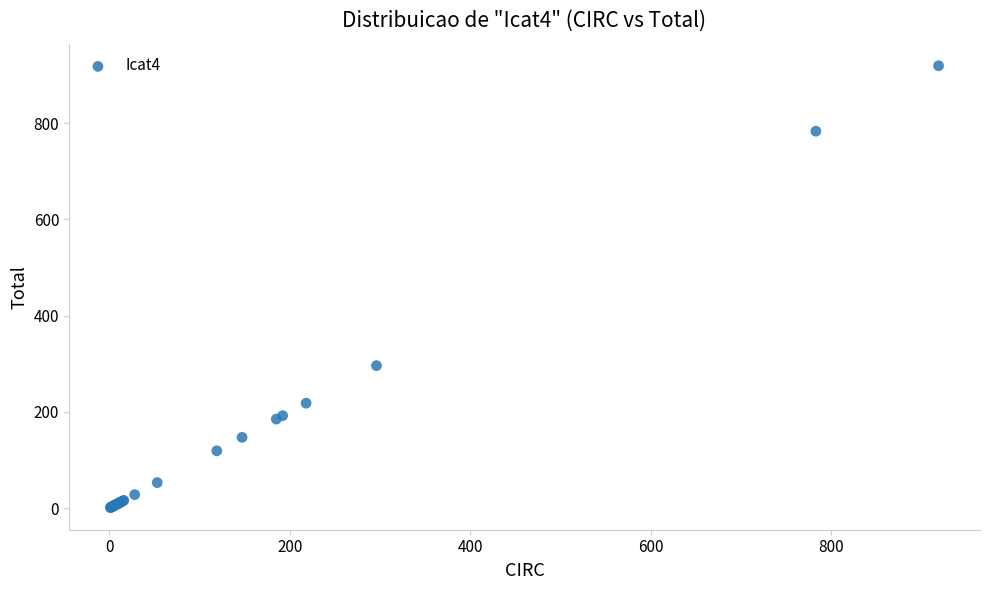

What Y value in the scatter plot is closest to 460?

296